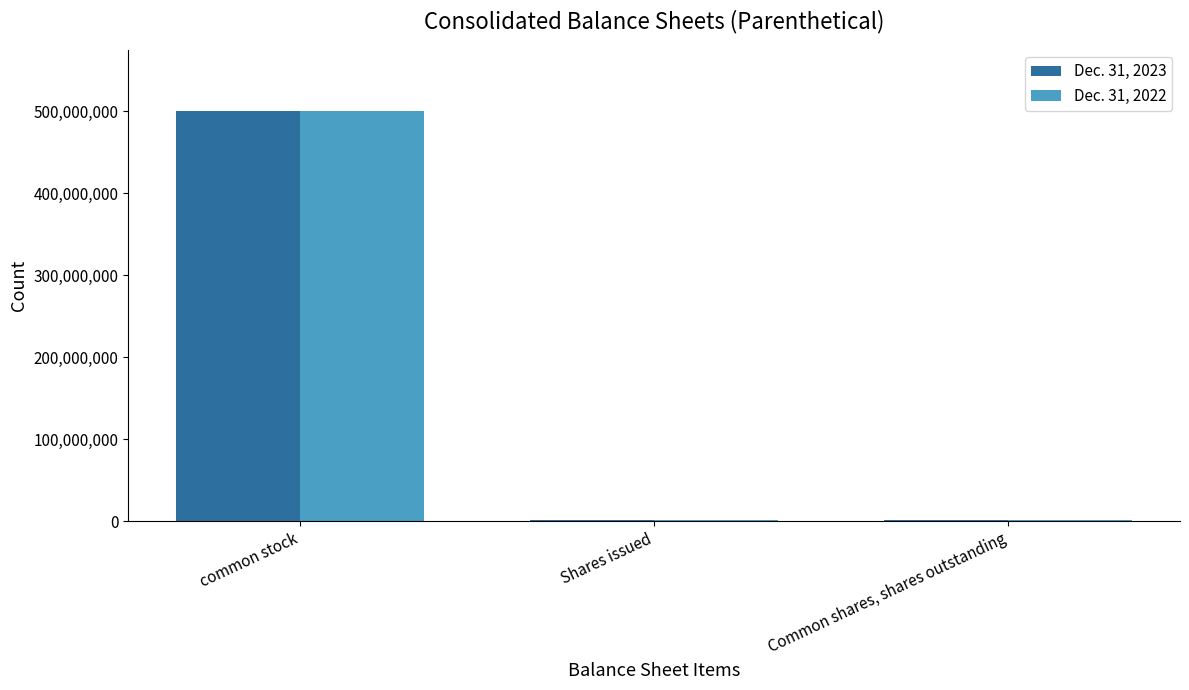

What value does the Dec. 31, 2023 series have at common stock?

500000000